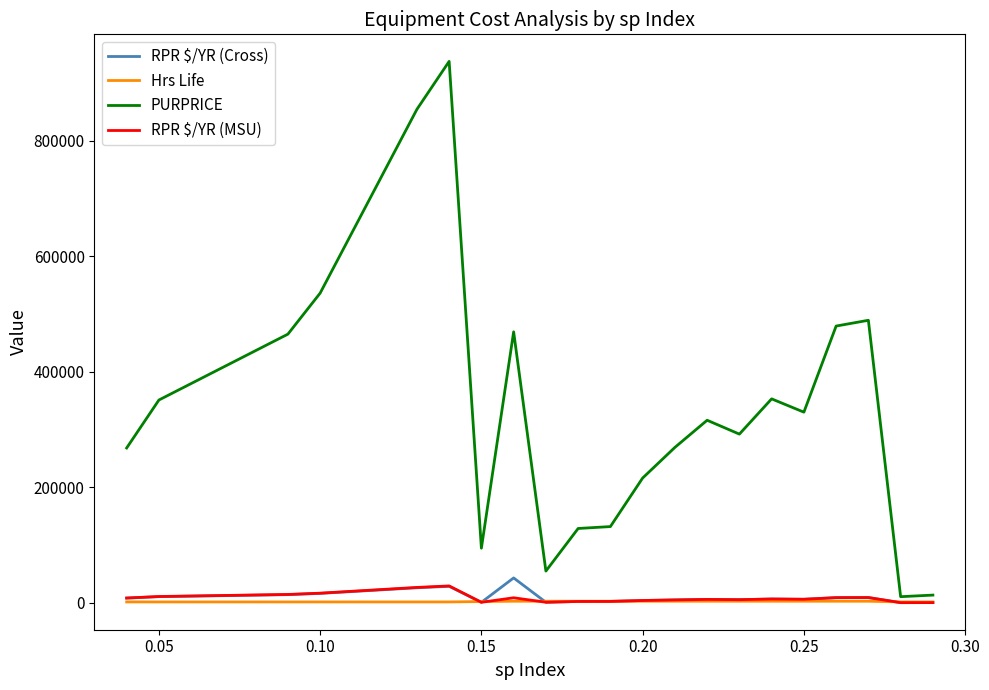

Which series has the widest spread of values?

PURPRICE